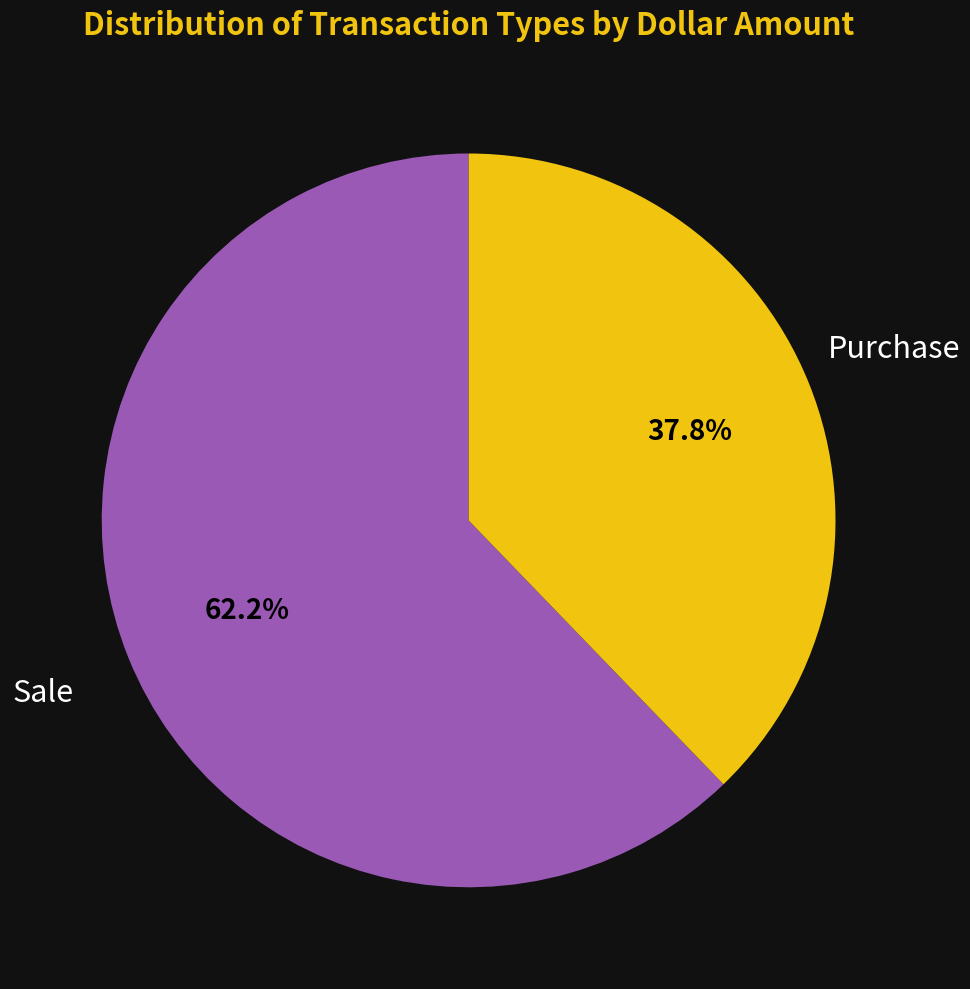

Is Purchase the majority of the pie?

No